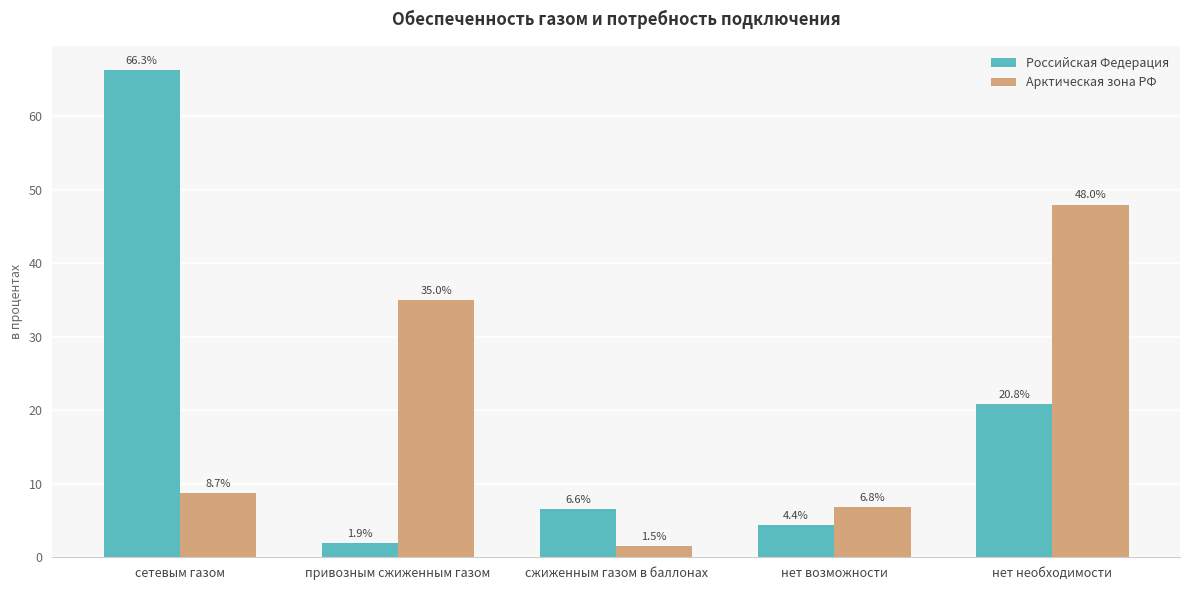

What is the sum of the Арктическая зона РФ values at нет возможности and сжиженным газом в баллонах?

8.3